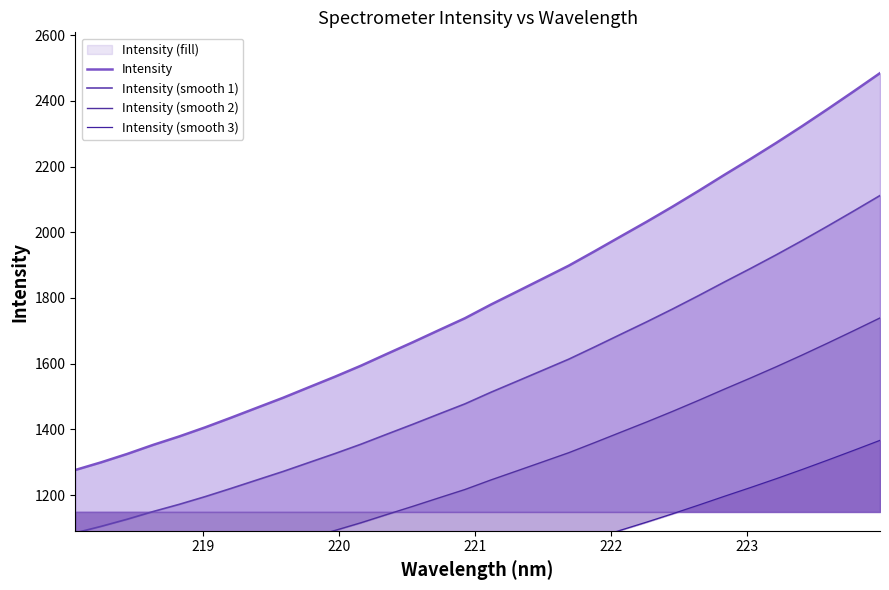

What is the maximum value for Intensity (smooth 1)?

2111.9